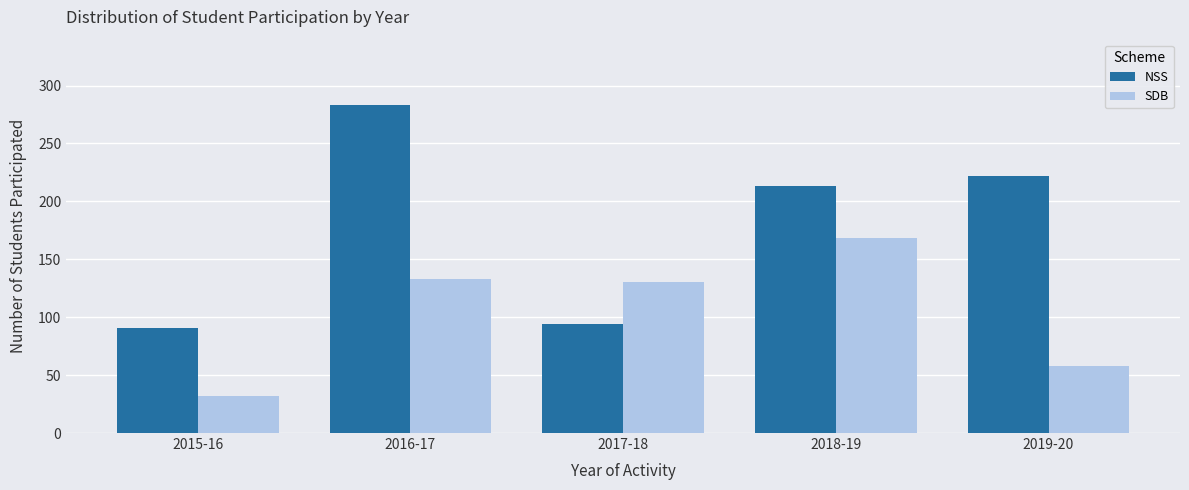

What is the label of the 1st bar from the left?

2015-16